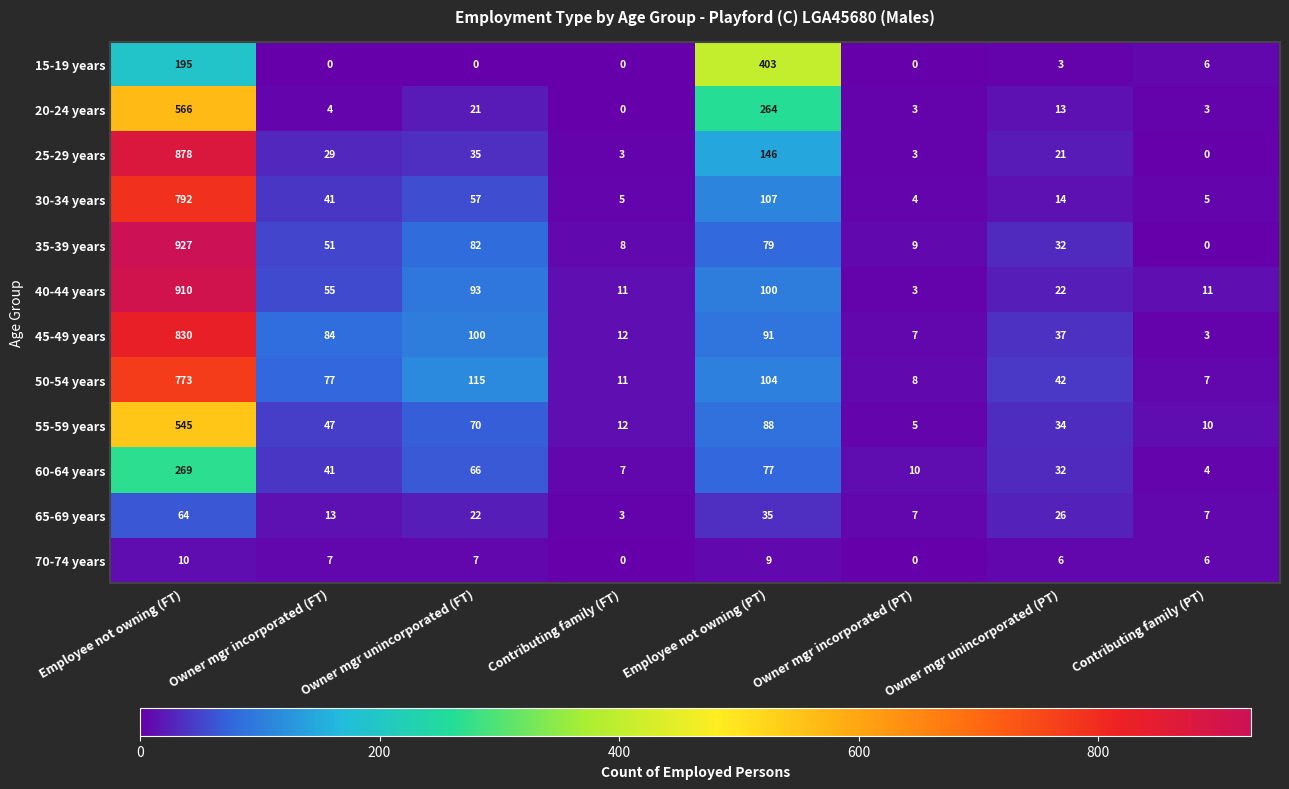

The value of 25-29 years at Employee not owning (PT) is 228. True or false?

False